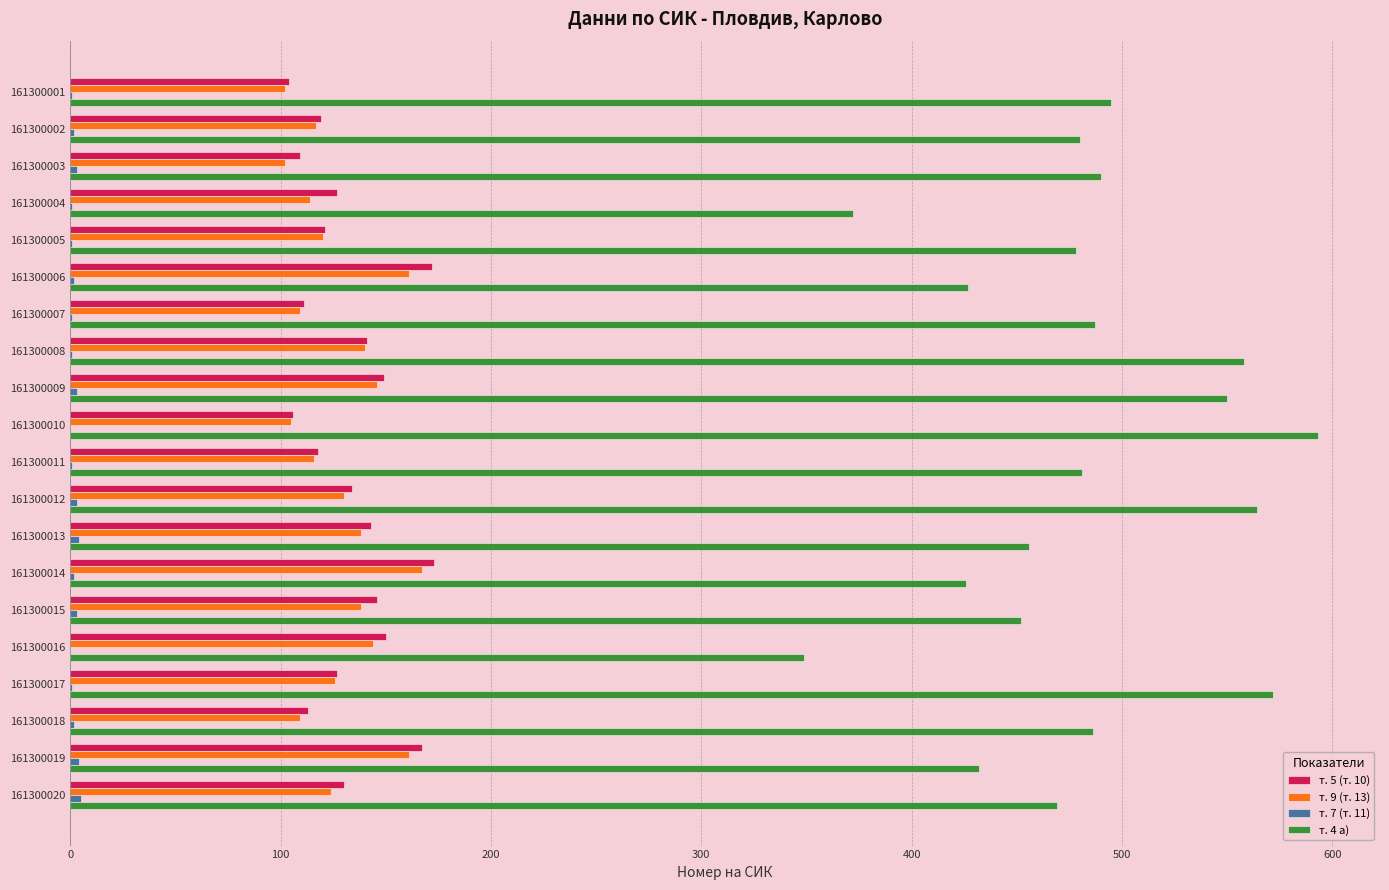

What is the greatest value displayed?

593